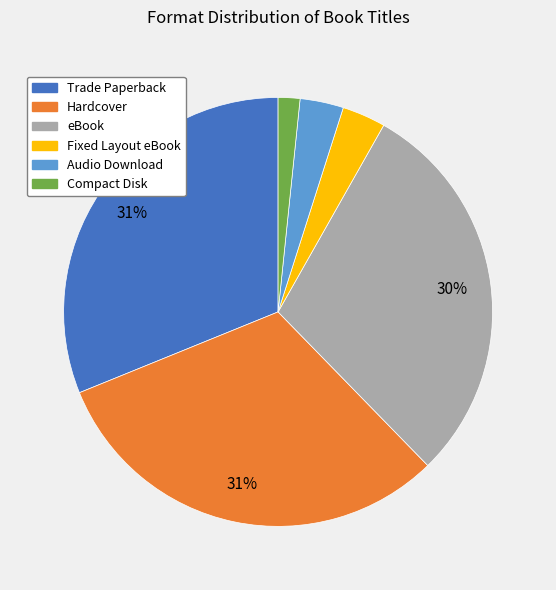

How many slices are in this pie chart?

6